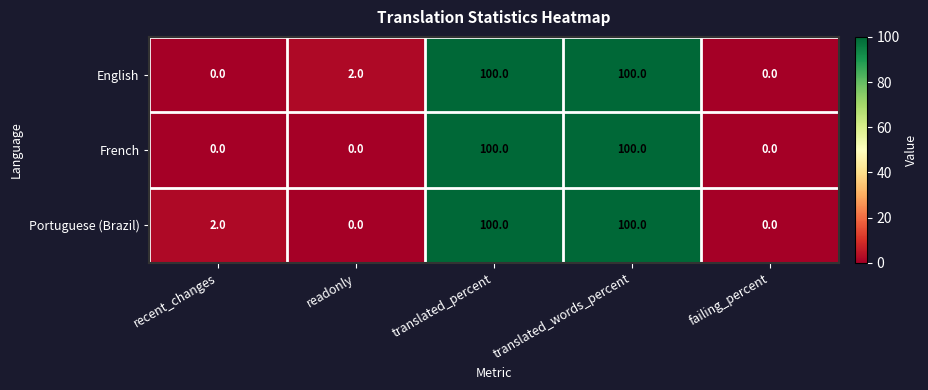

Is the value of Portuguese (Brazil) at translated_percent greater than the value of English at failing_percent?

Yes